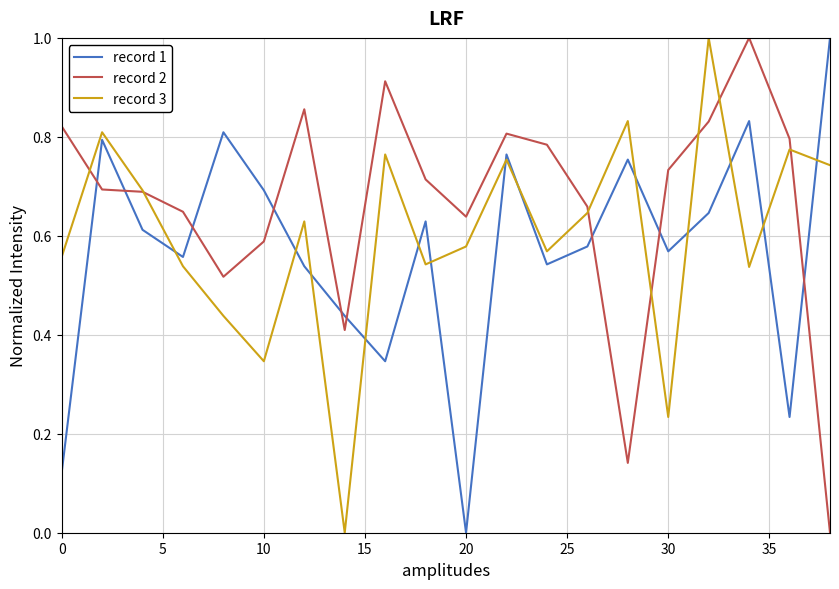

Rank the series by their average value, from lowest to highest.

record 1, record 3, record 2